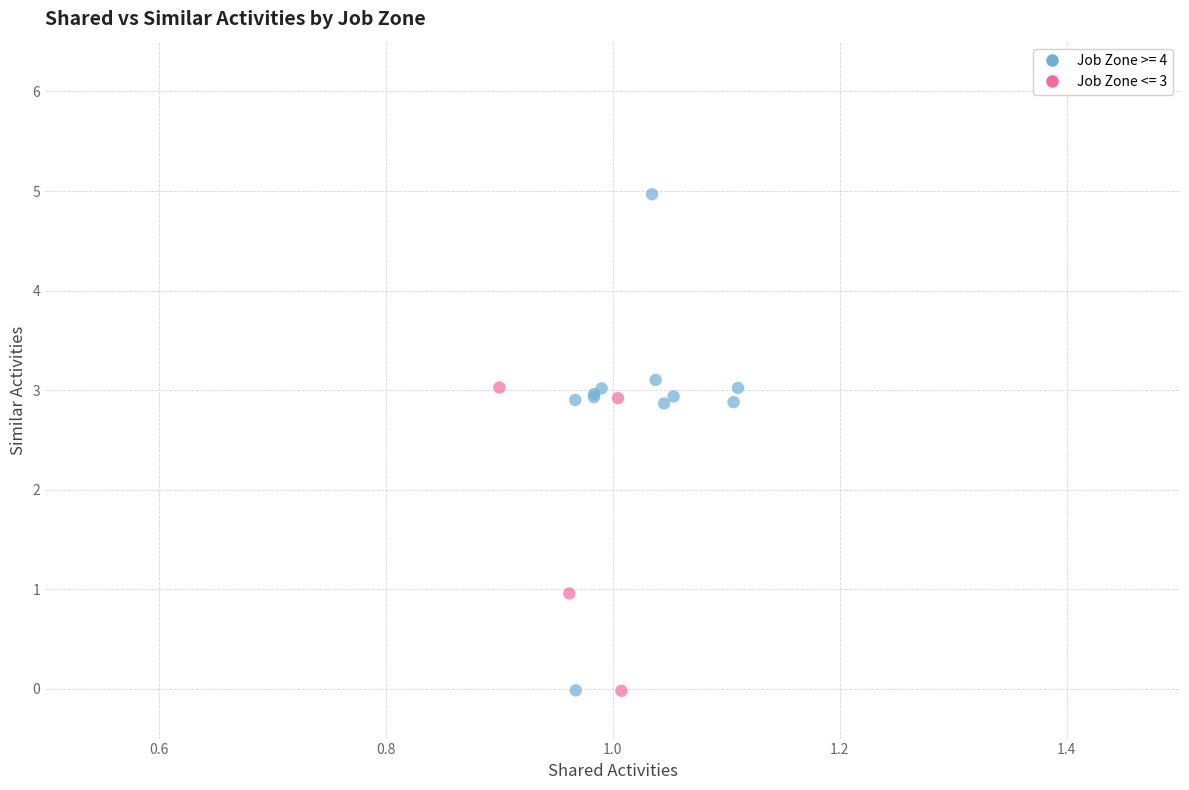

Which series has the largest Y range (max minus min)?

Job Zone >= 4